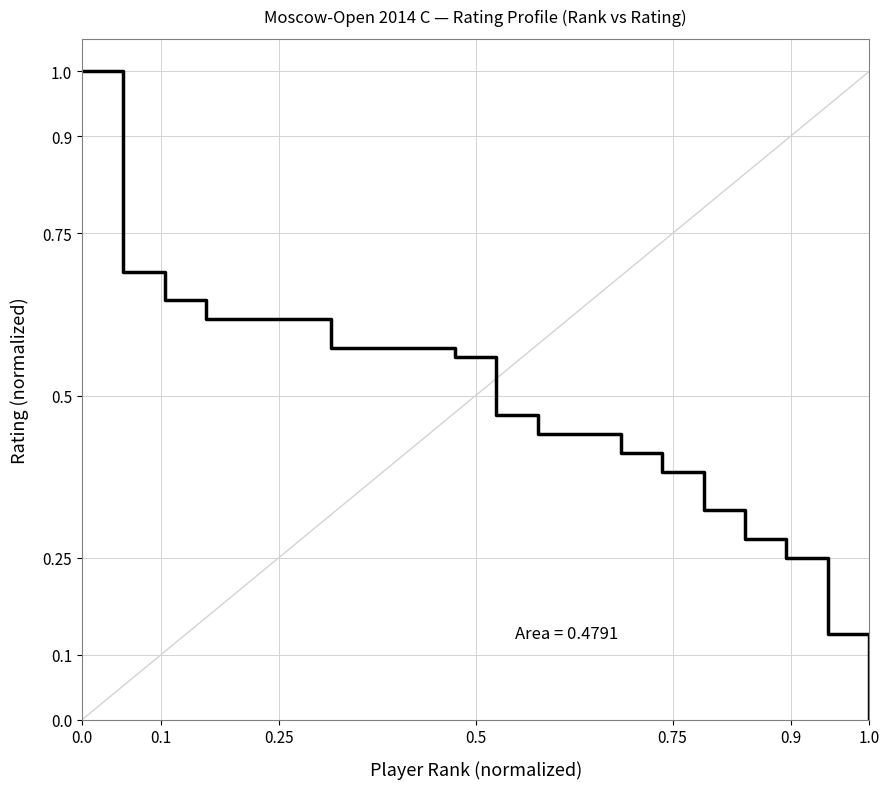

What is the maximum value shown in the chart?

1.0